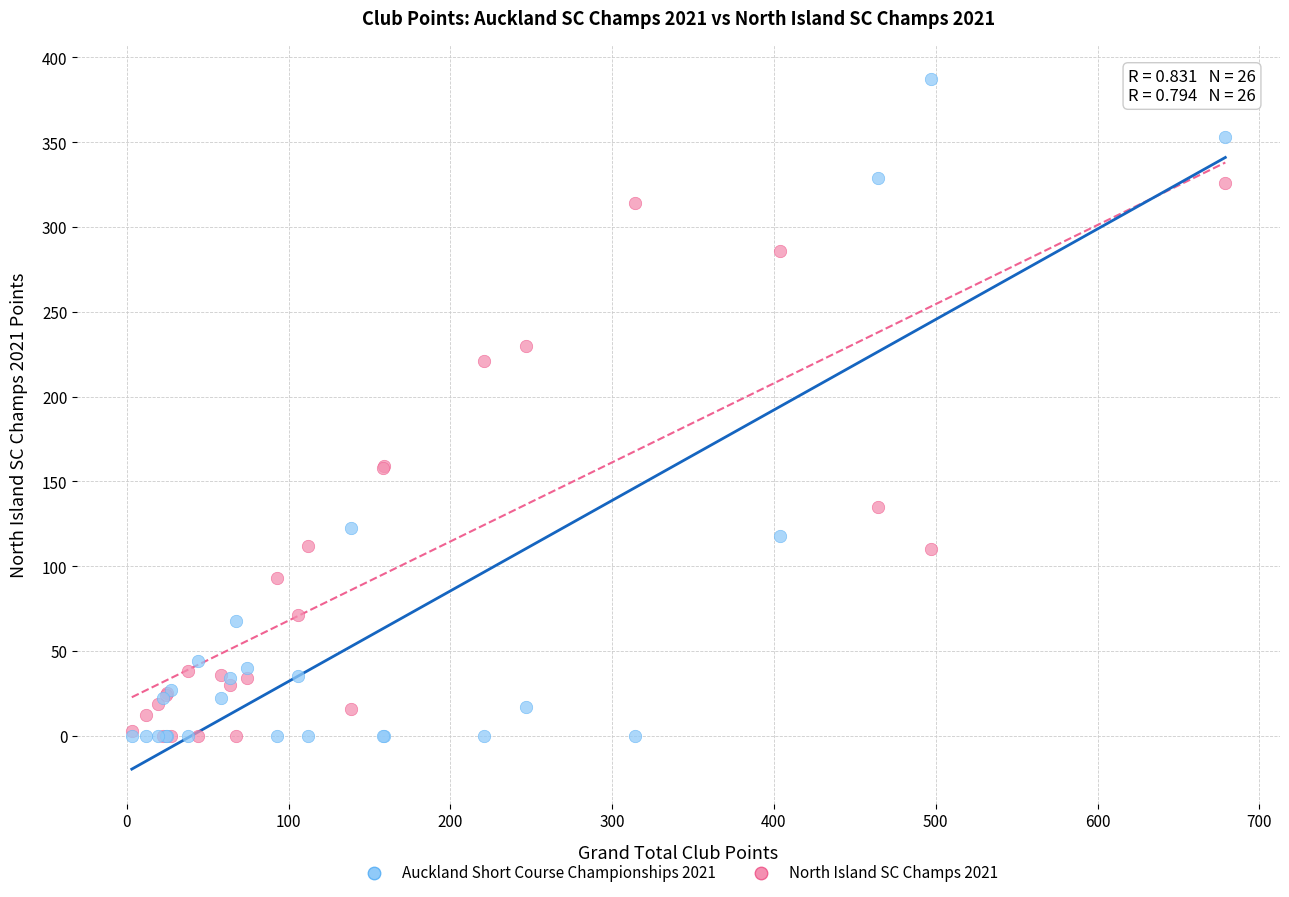

Which series reaches the maximum Y coordinate?

Auckland Short Course Championships 2021